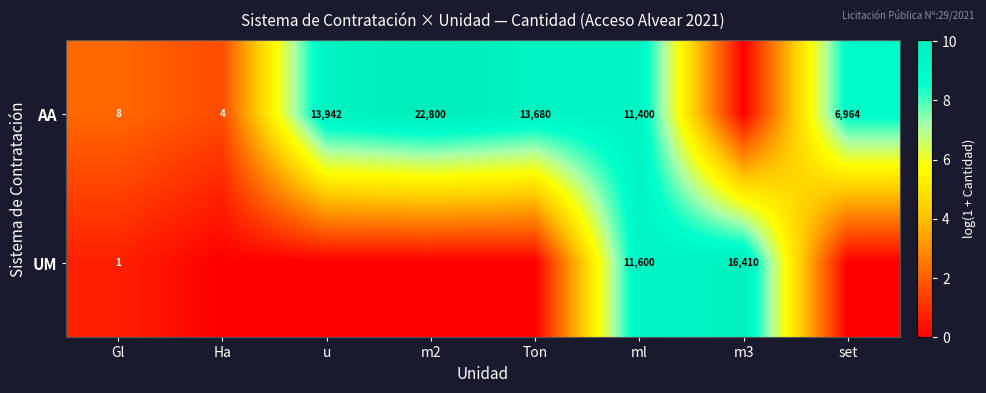

At which category does the chart reach its minimum across all series?

m3